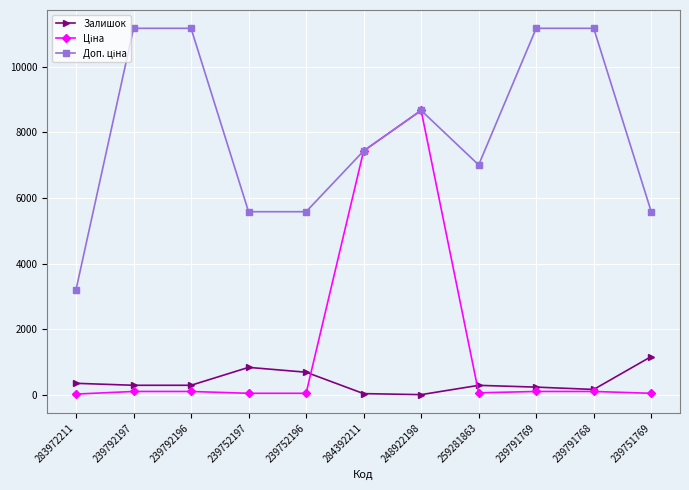

What position from the left is 239751769?

11